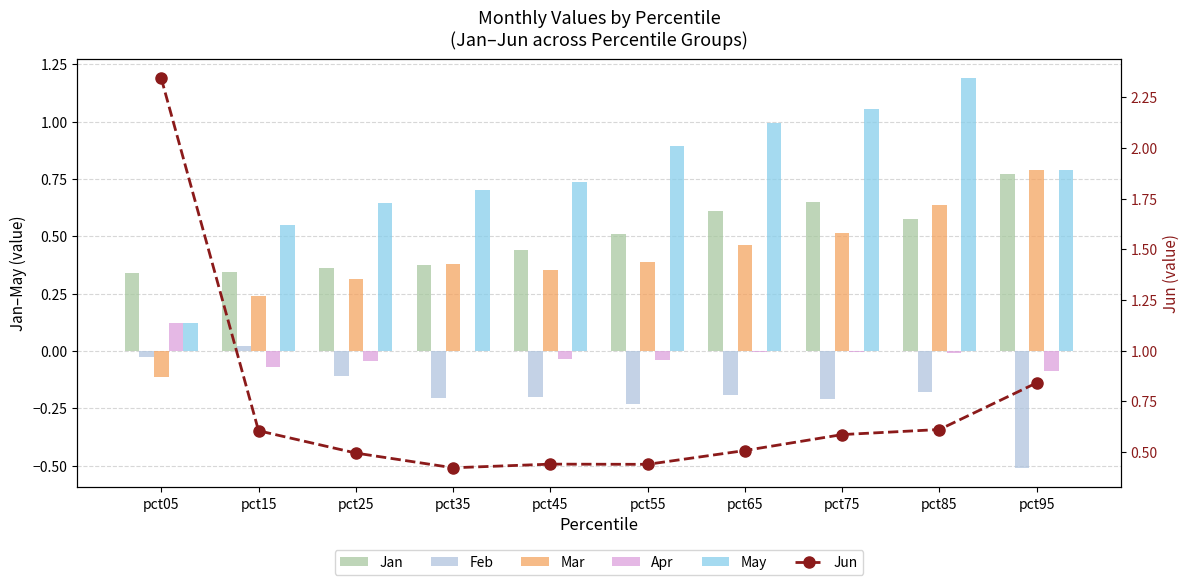

Reading left to right, what are all the values shown in this chart?

Jan: 0.3	0.3	0.4	0.4	0.4	0.5	0.6	0.6	0.6	0.8
Feb: -0.0	0.0	-0.1	-0.2	-0.2	-0.2	-0.2	-0.2	-0.2	-0.5
Mar: -0.1	0.2	0.3	0.4	0.4	0.4	0.5	0.5	0.6	0.8
Apr: 0.1	-0.1	-0.0	0.0	-0.0	-0.0	-0.0	-0.0	-0.0	-0.1
May: 0.1	0.5	0.6	0.7	0.7	0.9	1.0	1.1	1.2	0.8
Jun: 2.3	0.6	0.5	0.4	0.4	0.4	0.5	0.6	0.6	0.8